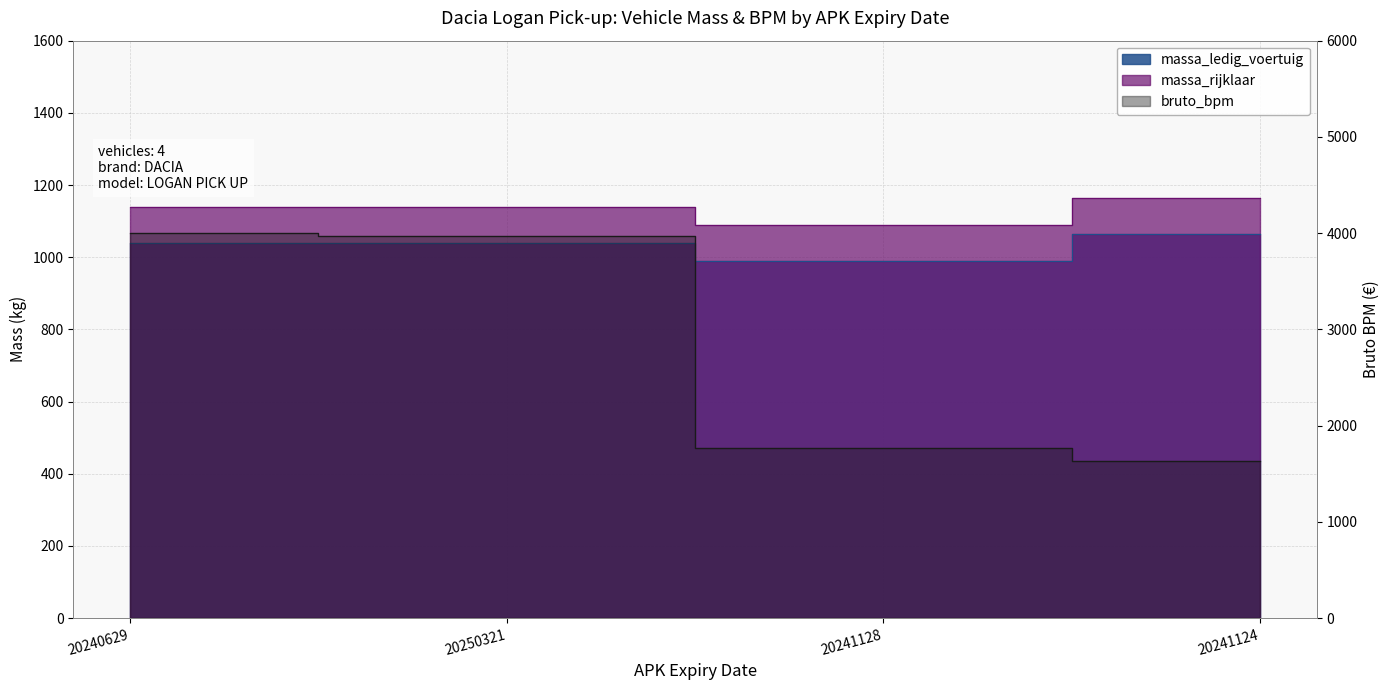

True or false: massa_rijklaar and bruto_bpm cross at least once.

False